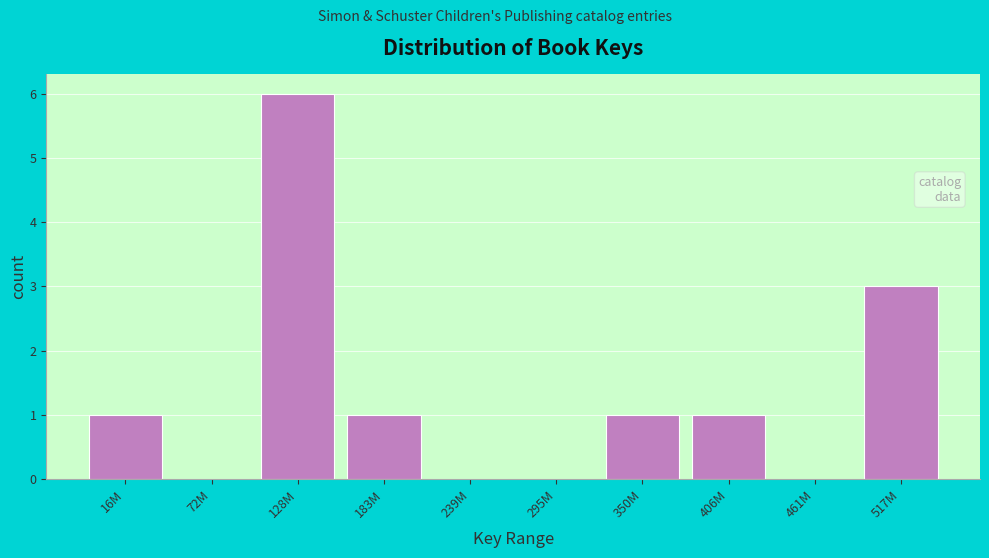

Reading right to left, what are all the values shown in this chart?

517M=3	461M=0	406M=1	350M=1	295M=0	239M=0	183M=1	128M=6	72M=0	16M=1